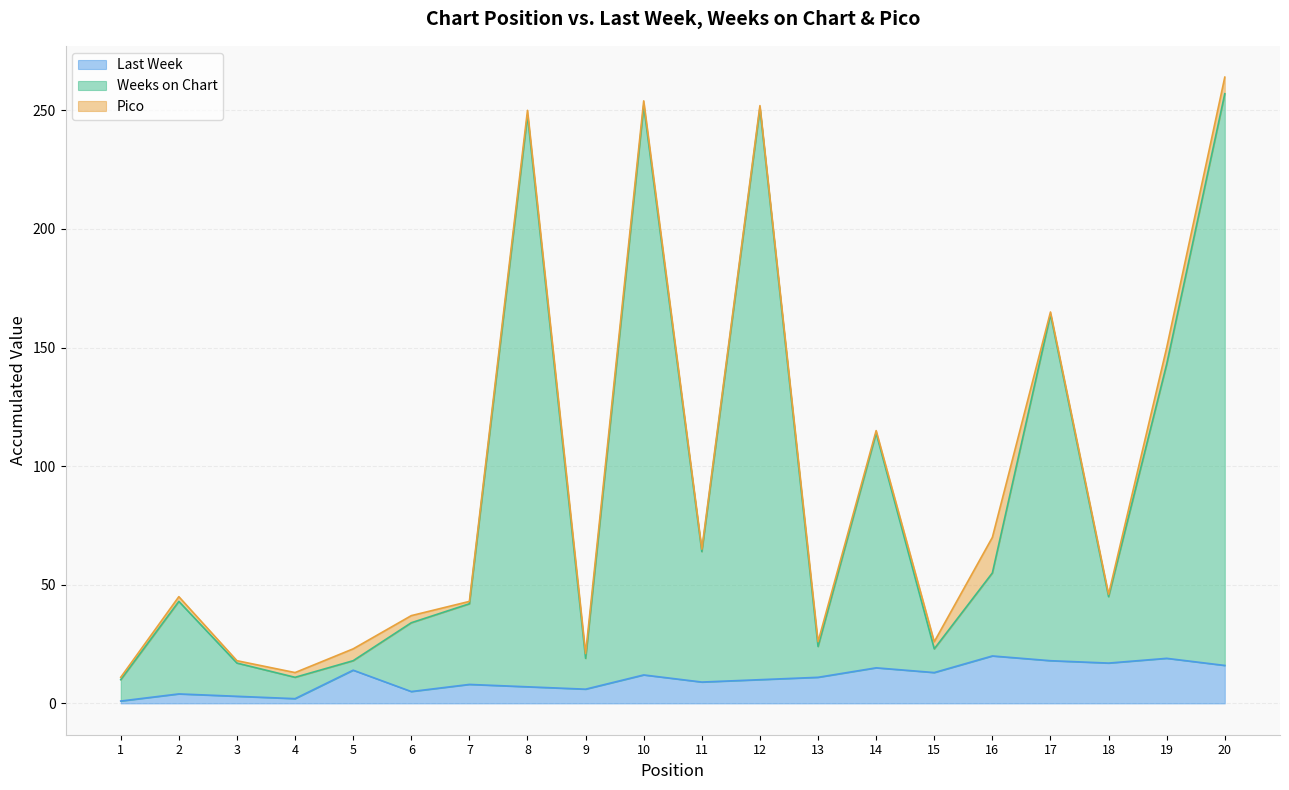

Is it true that Last Week equals 6 at 9?

True